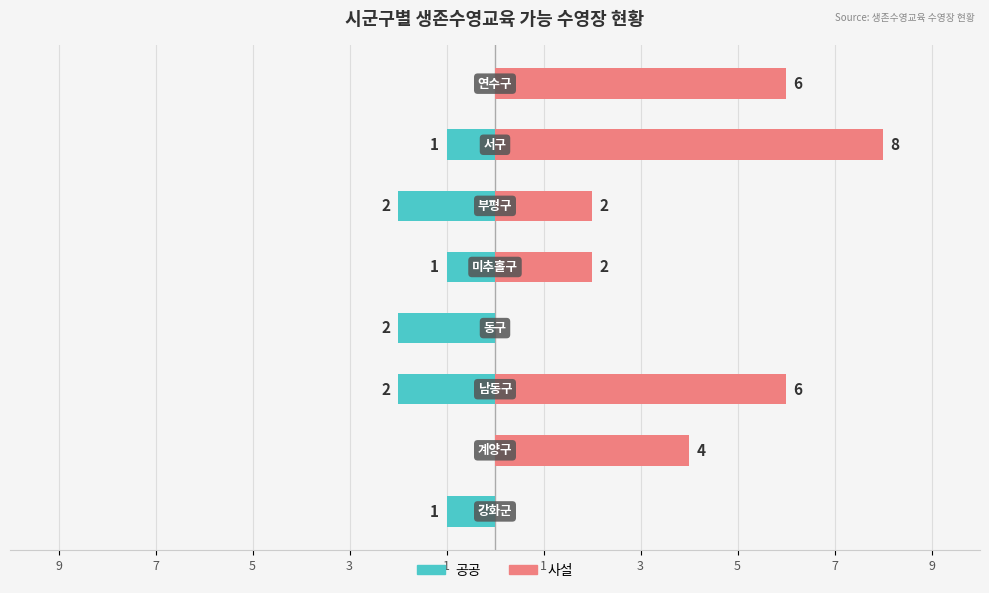

What are all the series names shown in the legend?

공공, 사설